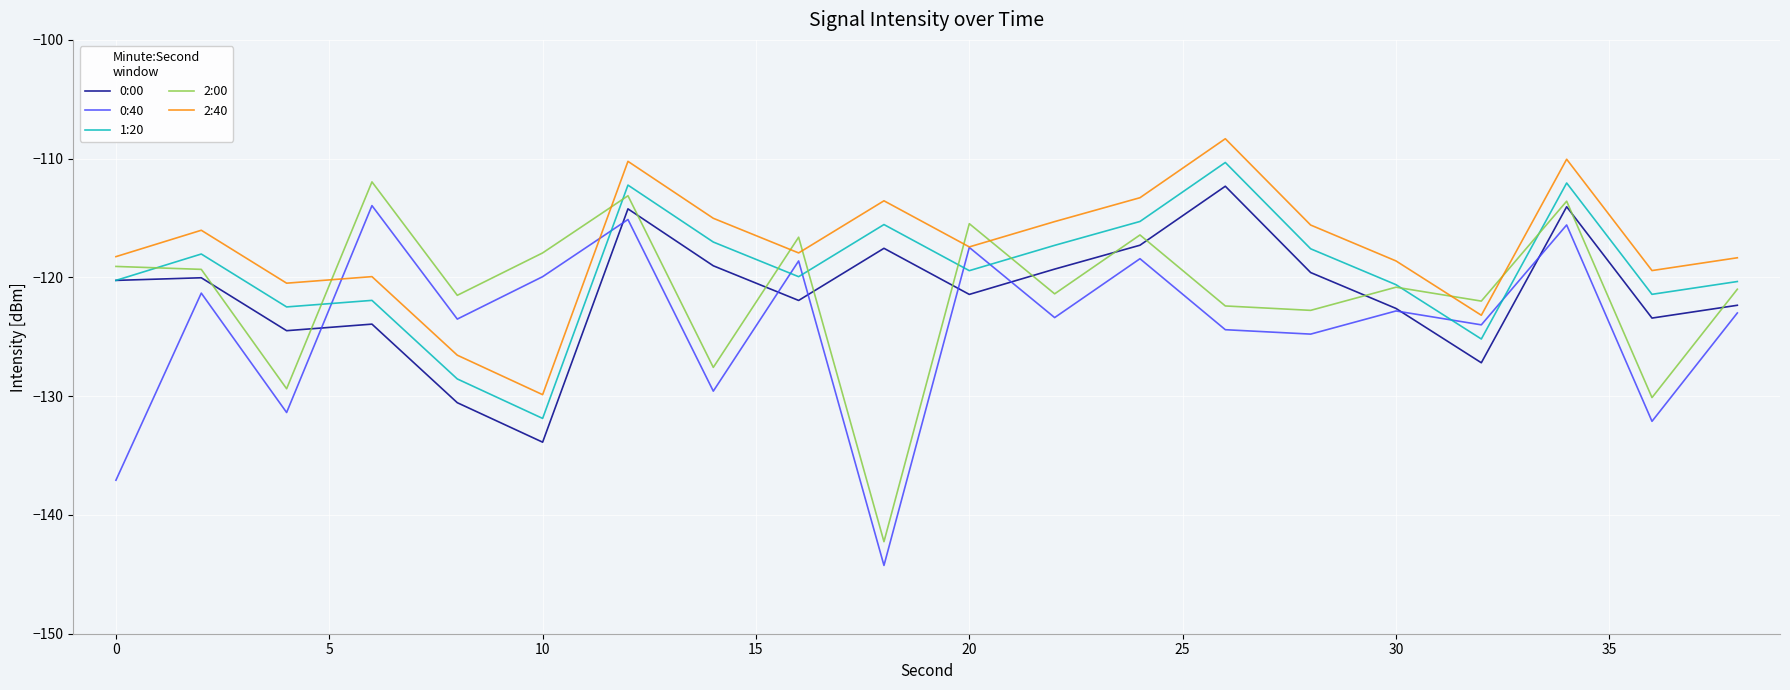

After their last crossing, which series has the higher values: 2:40 or 2:00?

2:40